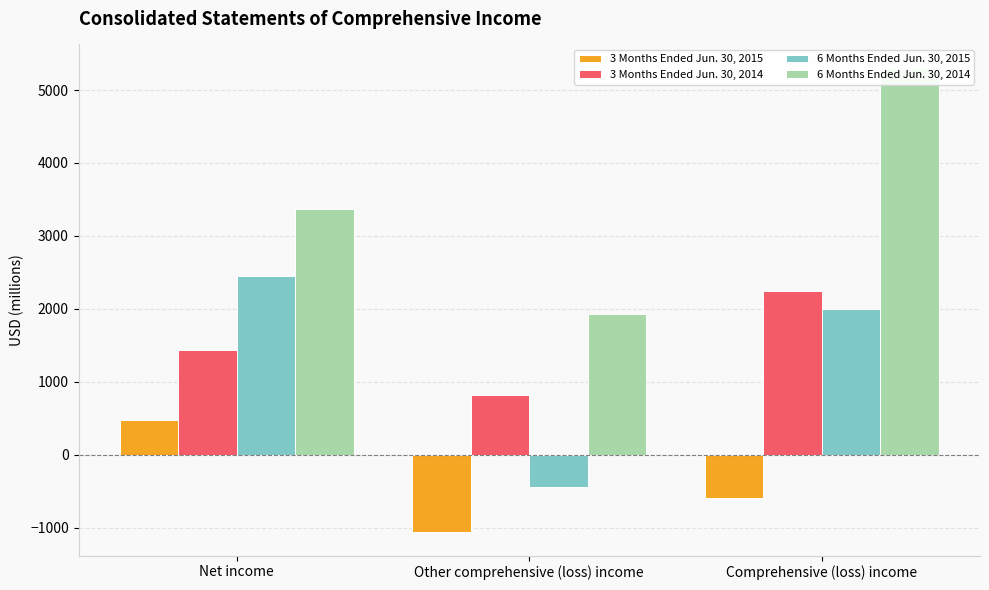

What is the value of the 3 Months Ended Jun. 30, 2014 bar at the 2nd from the left?

819